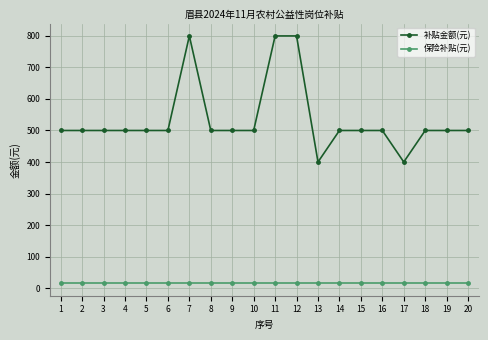

Reading right to left, list all the values displayed in this chart.

补贴金额(元): 500	500	500	400	500	500	500	400	800	800	500	500	500	800	500	500	500	500	500	500
保险补贴(元): 15	15	15	15	15	15	15	15	15	15	15	15	15	15	15	15	15	15	15	15